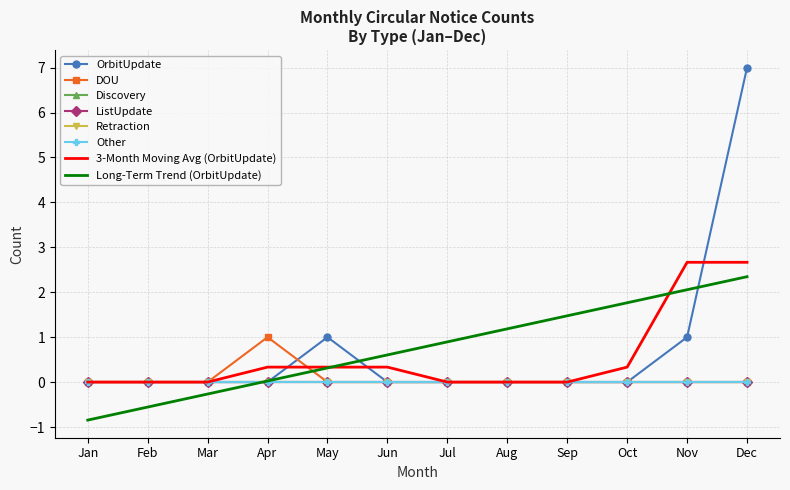

True or false: Discovery has more than 0 points higher than both neighbors.

False